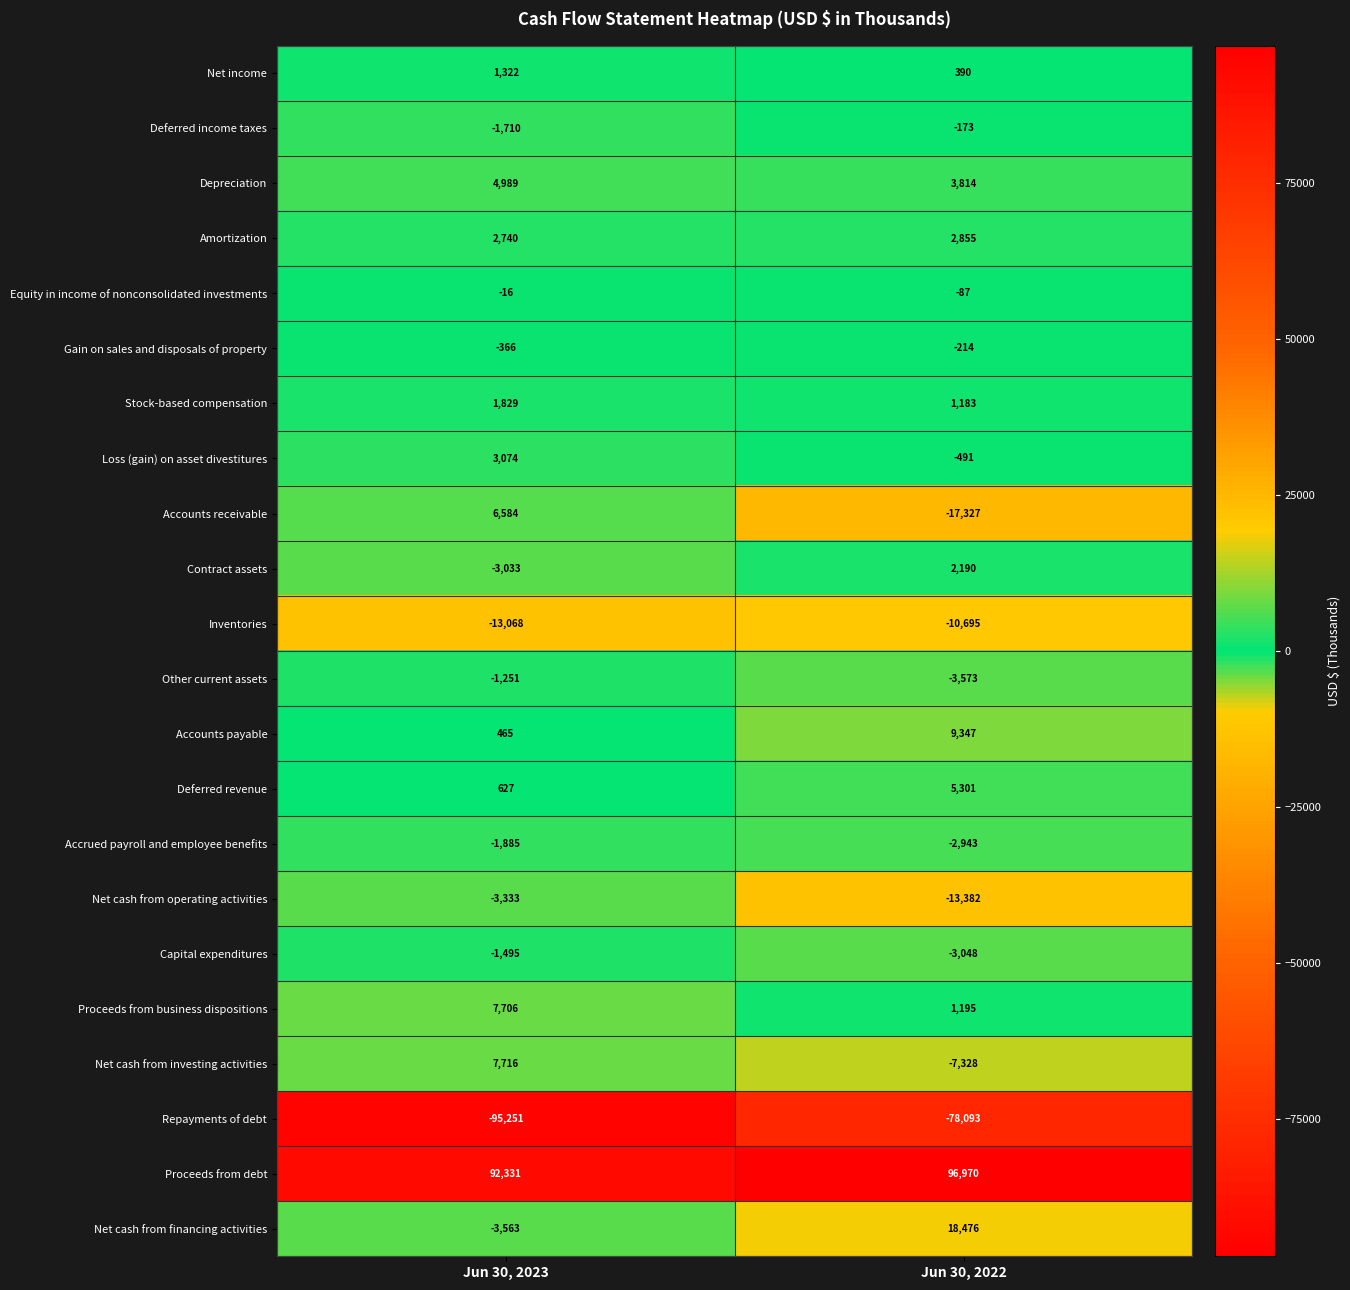

What is the total value across all series at Jun 30, 2022?

4367